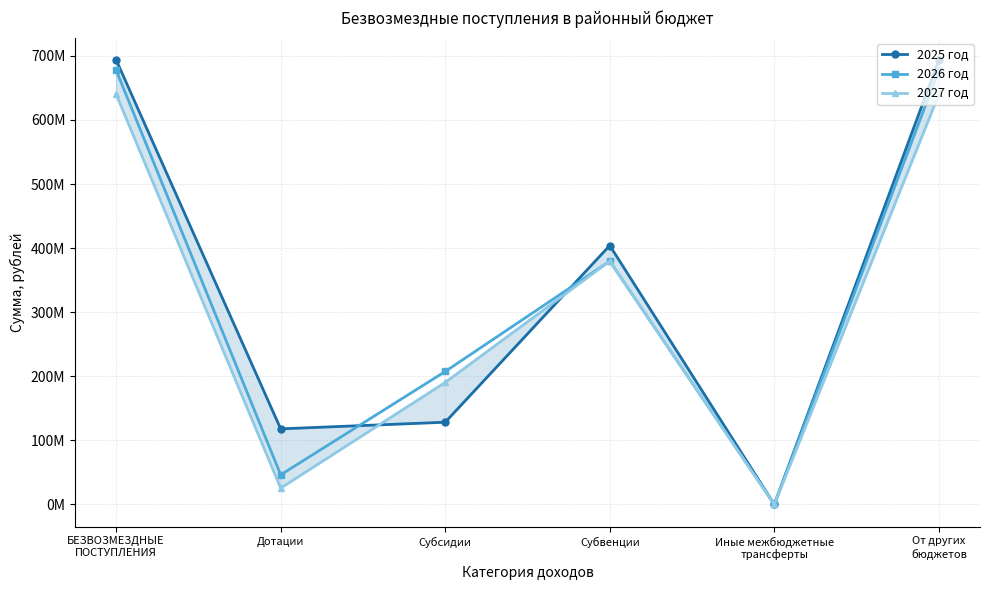

What is the sum of all 2026 год values?

1988722309.7